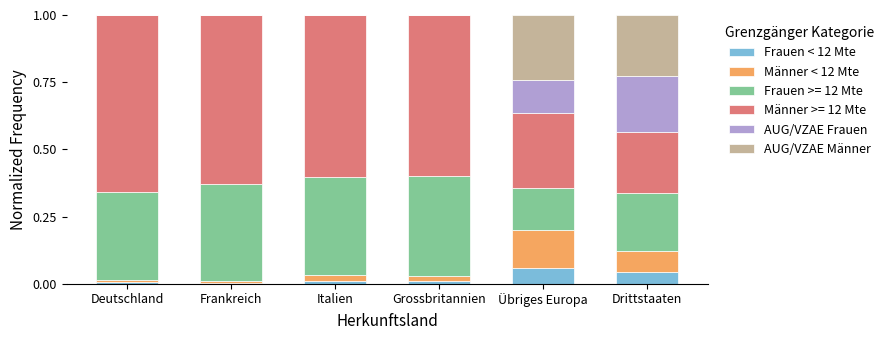

Does the chart contain stacked bars?

Yes